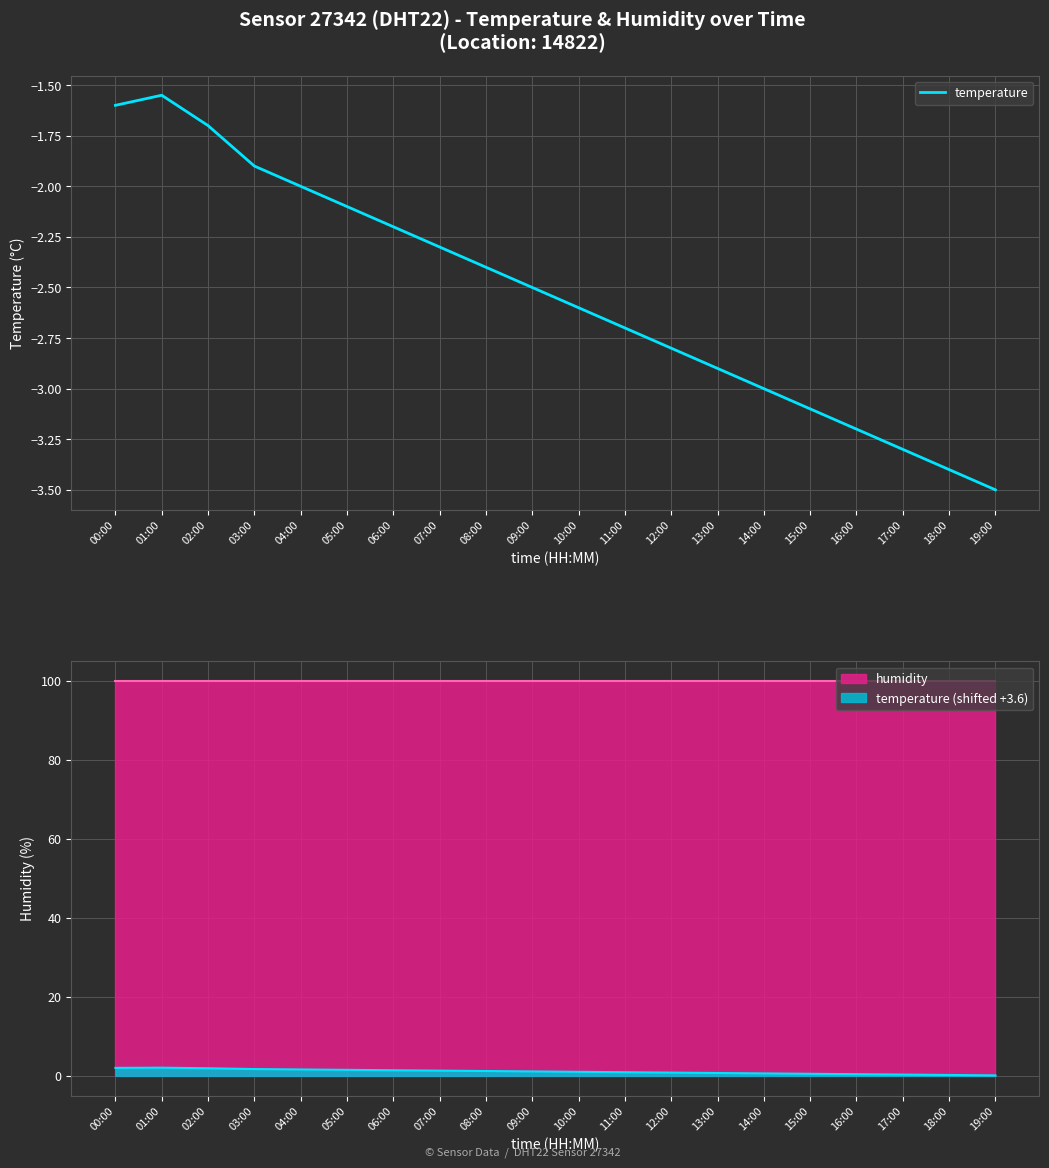

Where is the first local maximum?

01:00